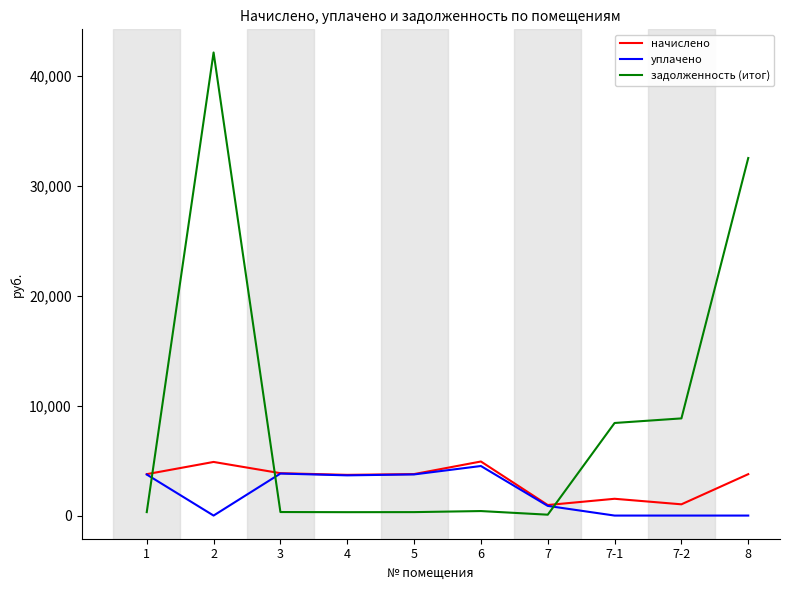

What is the average value of the уплачено series?

2033.2